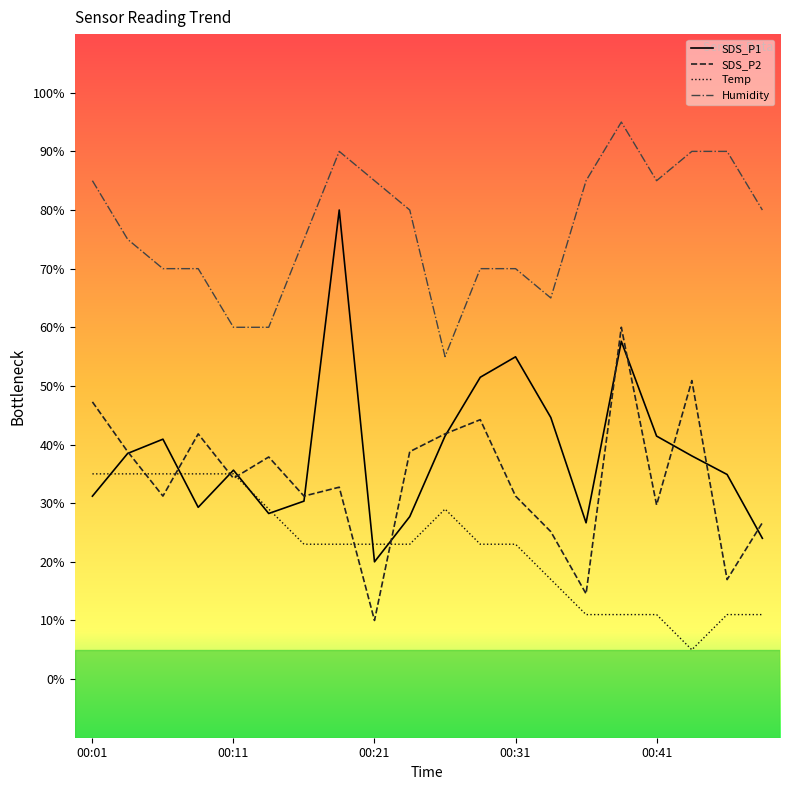

Which series has the largest total across all categories?

Humidity